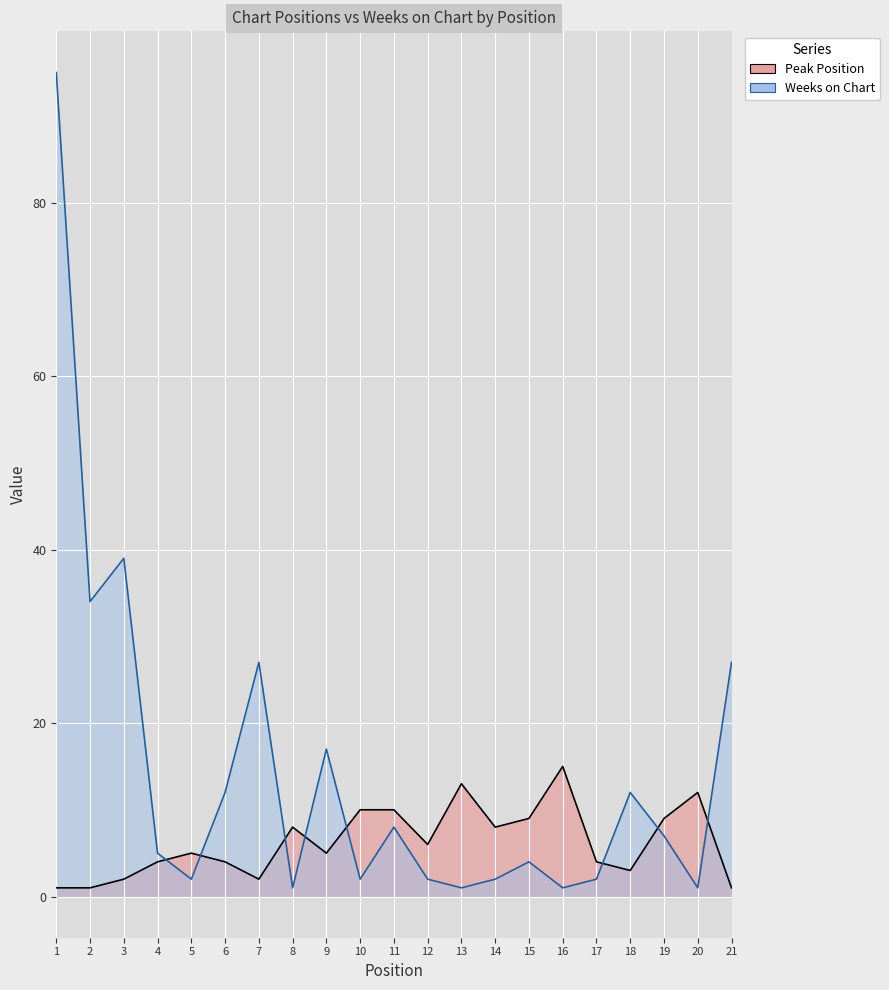

What are all the series names shown in the legend?

Peak Position, Weeks on Chart